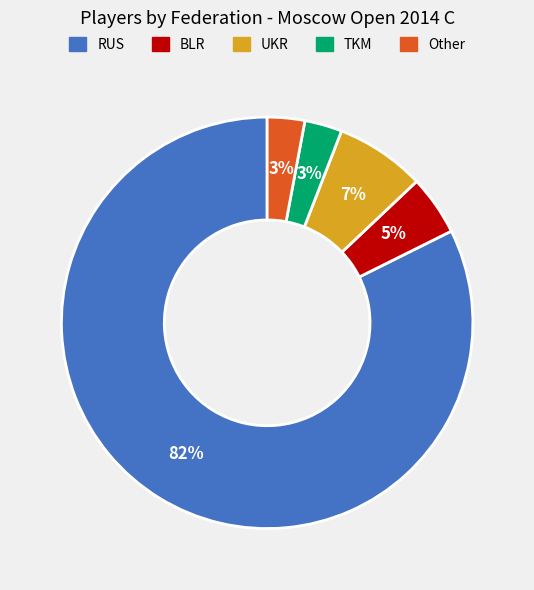

What is the largest slice in the pie chart?

RUS